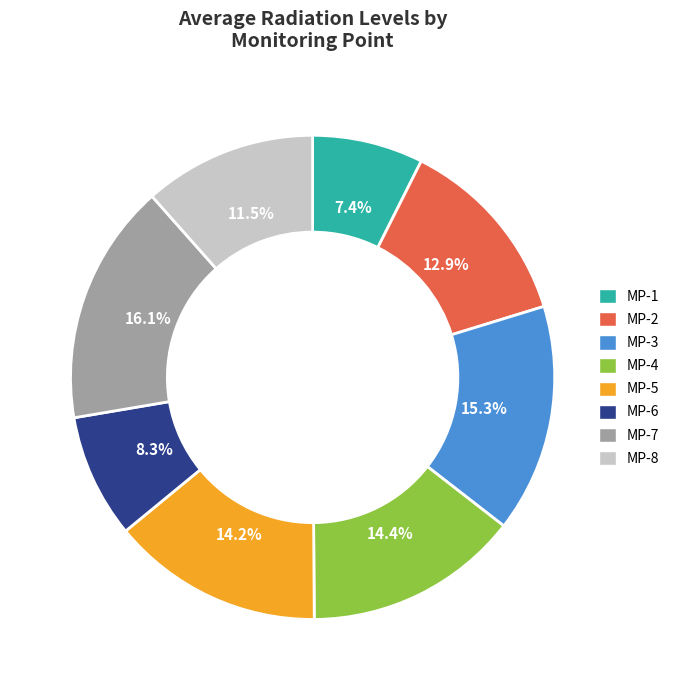

Approximately how many times larger is the value at MP-1 compared to MP-2?

0.6